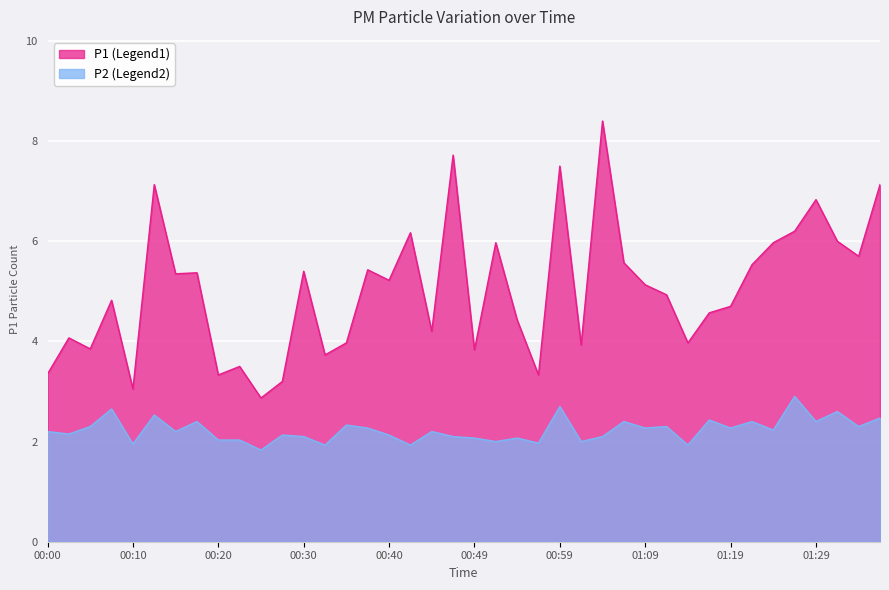

True or false: P2 and P1 intersect in this chart.

False